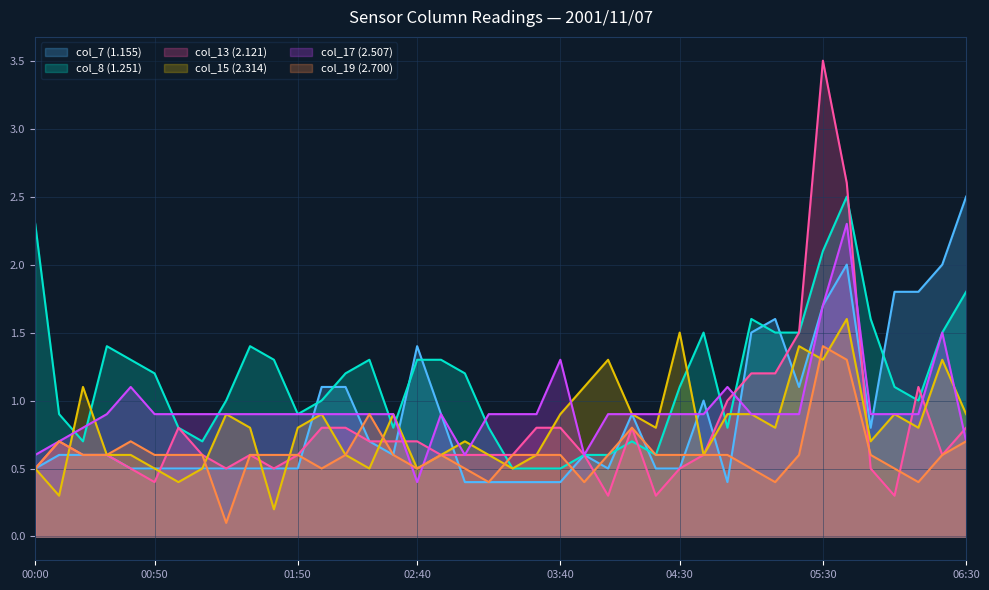

Which has a higher value, 2001/11/07 05:20 or 2001/11/07 02:30?

2001/11/07 05:20